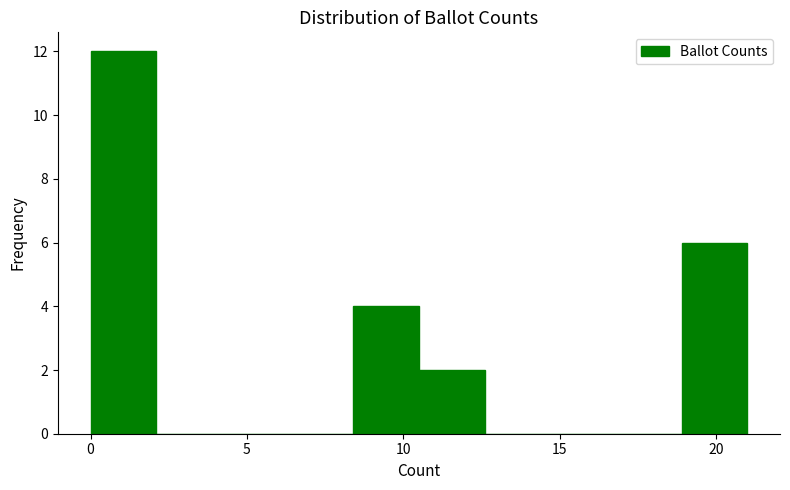

Reading left to right, transcribe this chart: for each bar, give the range it covers on the x-axis and its height. Neither the bar edges nor the heights are printed on the chart, so give them approximately, as read against the axes.

0.0 to 2.1: 12
2.1 to 4.2: 0
4.2 to 6.3: 0
6.3 to 8.4: 0
8.4 to 10.5: 4
10.5 to 12.6: 2
12.6 to 14.7: 0
14.7 to 16.8: 0
16.8 to 18.9: 0
18.9 to 21.0: 6